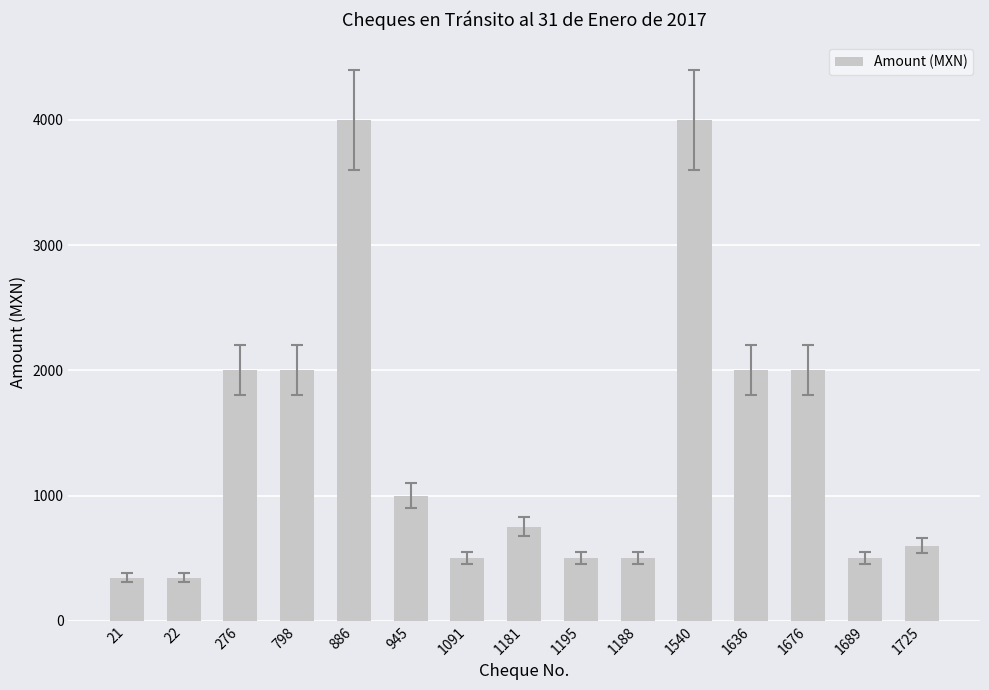

What position from the right is 945?

10